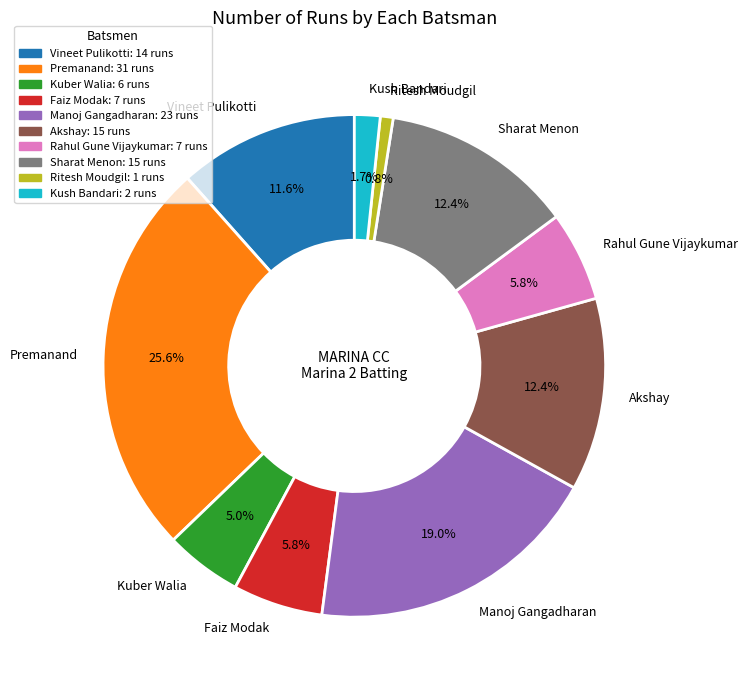

Which has a higher value, Kush Bandari or Akshay?

Akshay